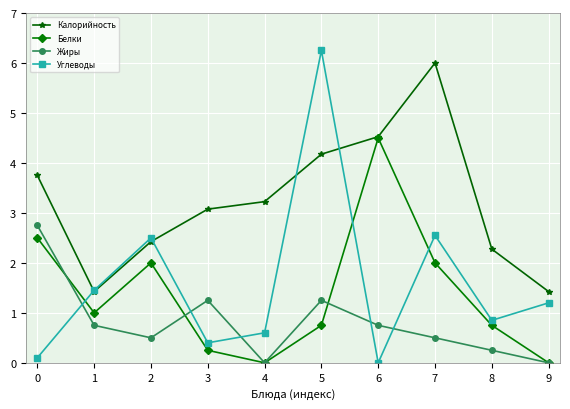

What is the value of the Углеводы point at the 4th from the left?

0.4